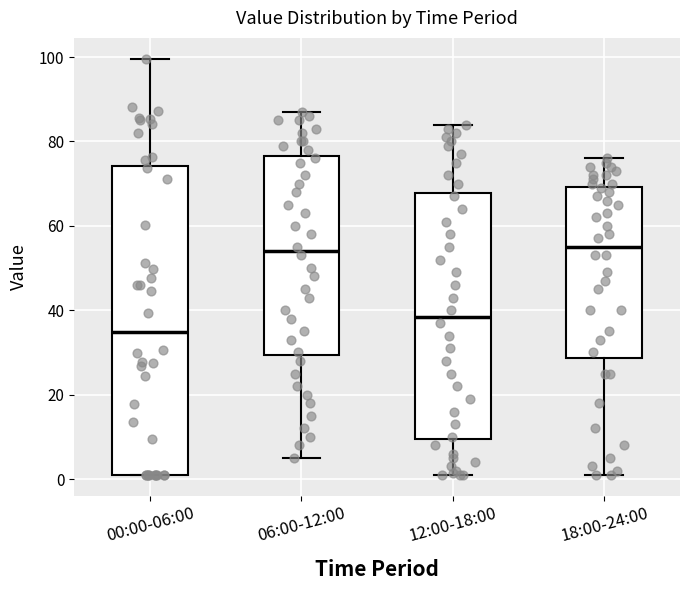

Reading left to right, transcribe this box plot: for each box, give where its median line is, the range the box spans, and where its two whiskers end, as read against the y-axis. The values are not printed on the chart, so give them approximately, as read against the axis.

00:00-06:00: median 34, box 2 to 74, whiskers 2 to 100
06:00-12:00: median 54, box 30 to 76, whiskers 6 to 88
12:00-18:00: median 38, box 10 to 68, whiskers 2 to 84
18:00-24:00: median 56, box 28 to 70, whiskers 2 to 76